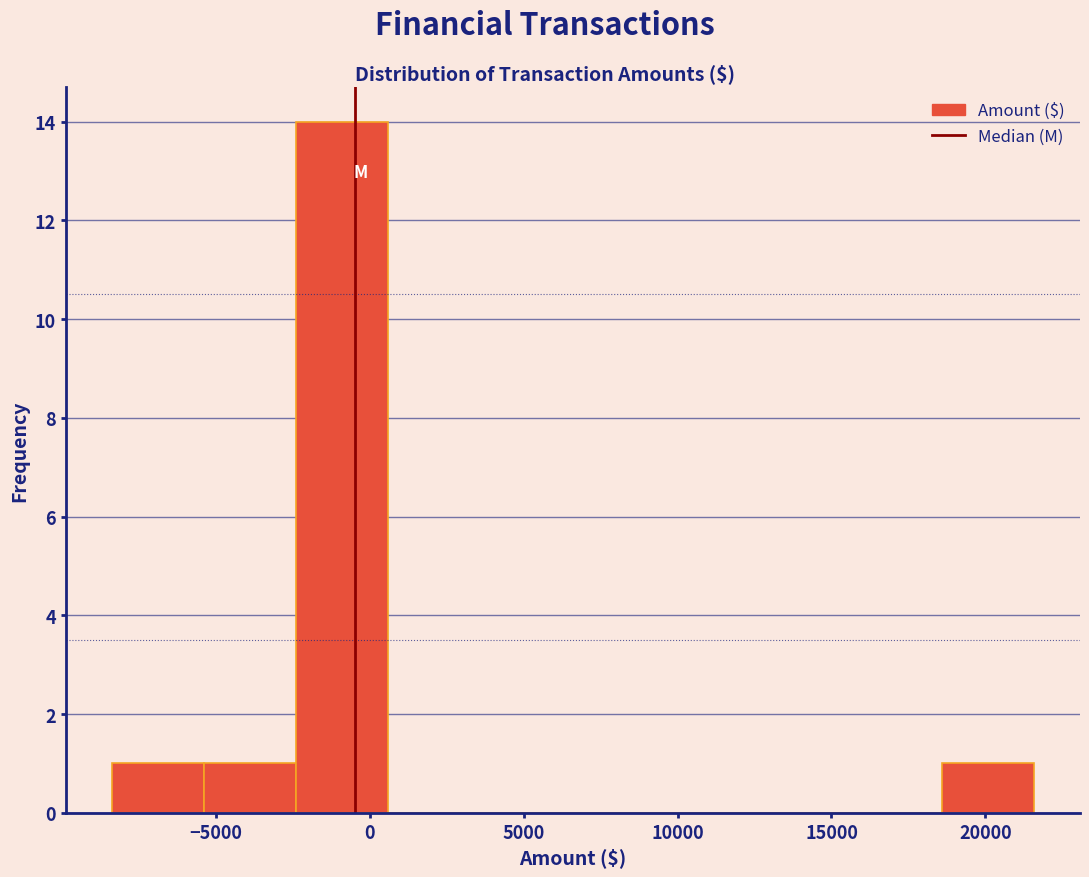

How tall is the bar that spans 18500 to 21500 on the x-axis? Neither the bar edges nor the heights are printed on the chart, so give them approximately, as read against the axes.

1